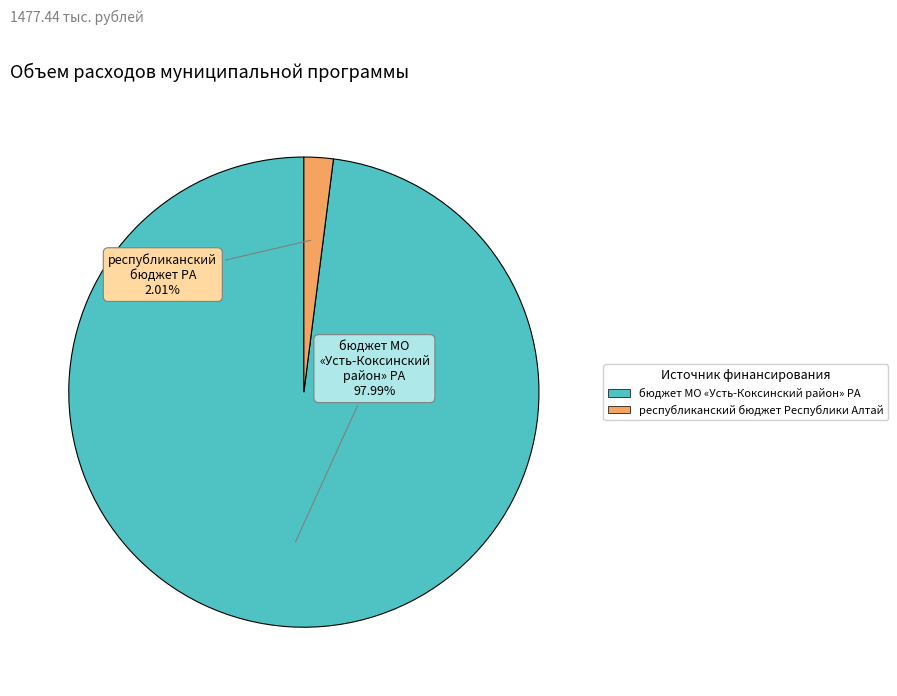

Is there a majority slice in this chart?

Yes